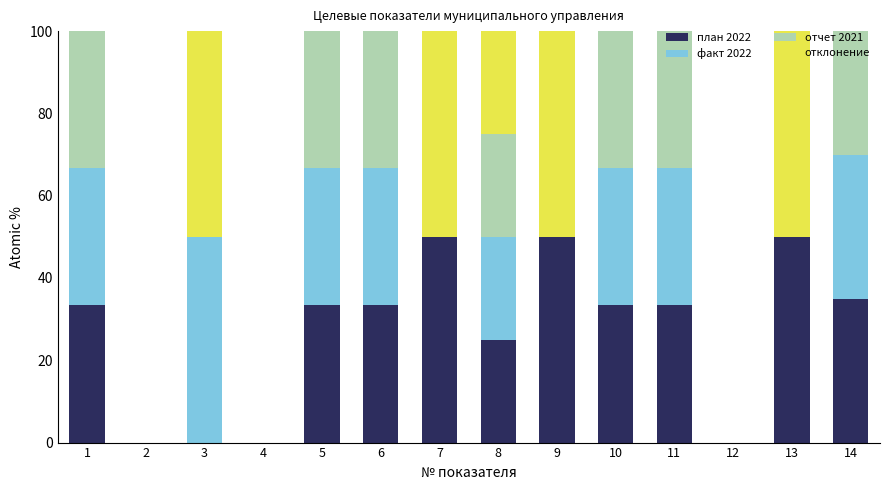

How many distinct data groups are displayed?

4